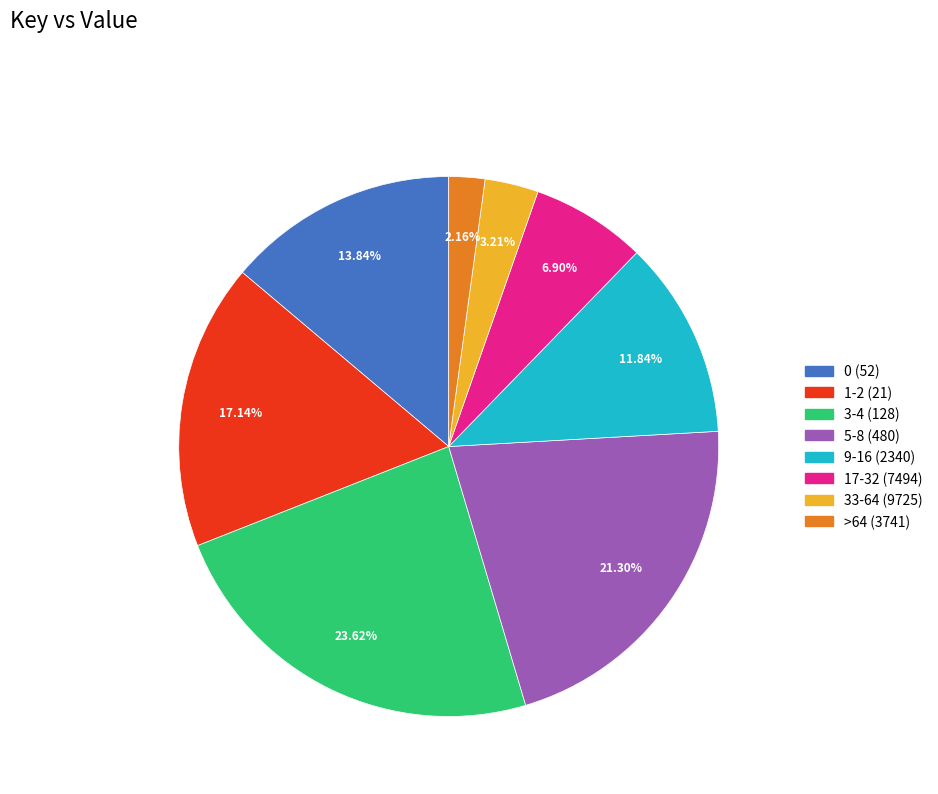

True or false: 9-16 (2340) accounts for 12% of the total.

True